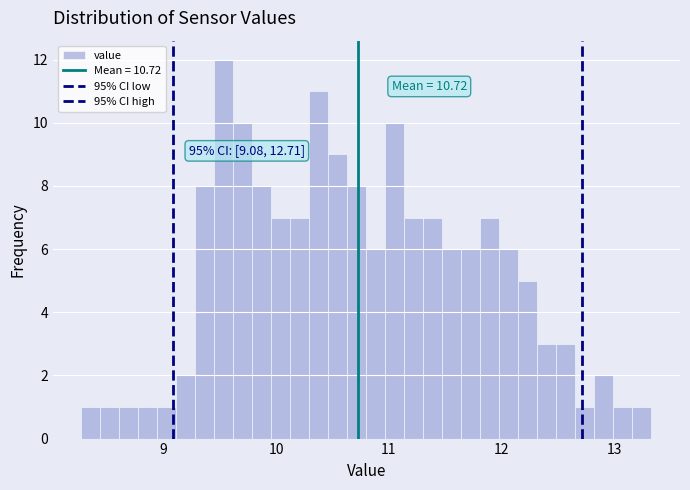

Read against the x-axis, roughly where is the centre of the tallest bar?

9.5